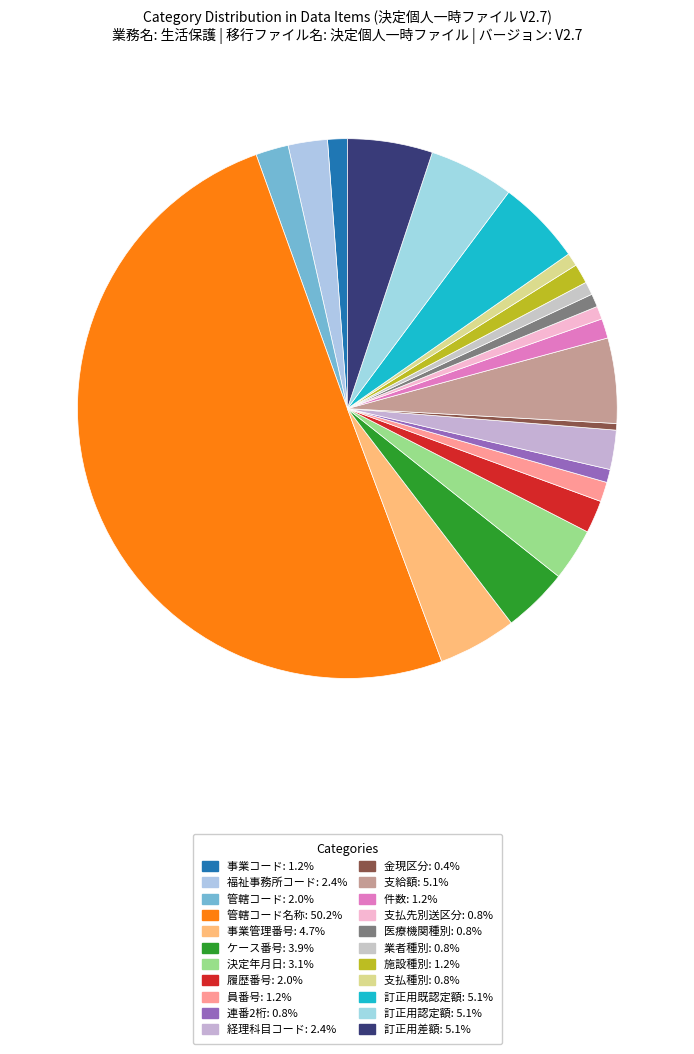

Rank the categories by value from lowest to highest.

金現区分, 連番2桁, 支払先別送区分, 医療機関種別, 業者種別, 支払種別, 事業コード, 員番号, 件数, 施設種別, 管轄コード, 履歴番号, 福祉事務所コード, 経理科目コード, 決定年月日, ケース番号, 事業管理番号, 支給額, 訂正用既認定額, 訂正用認定額, 訂正用差額, 管轄コード名称